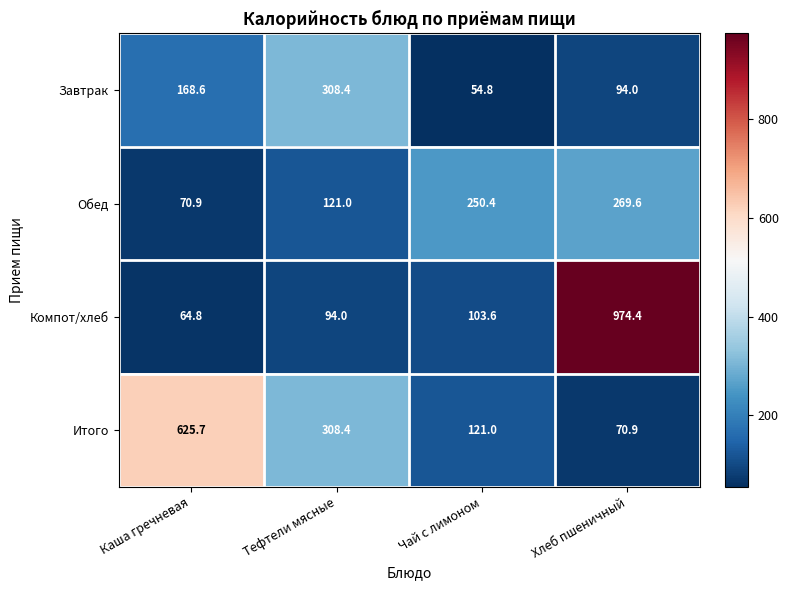

How many distinct data groups are displayed?

4